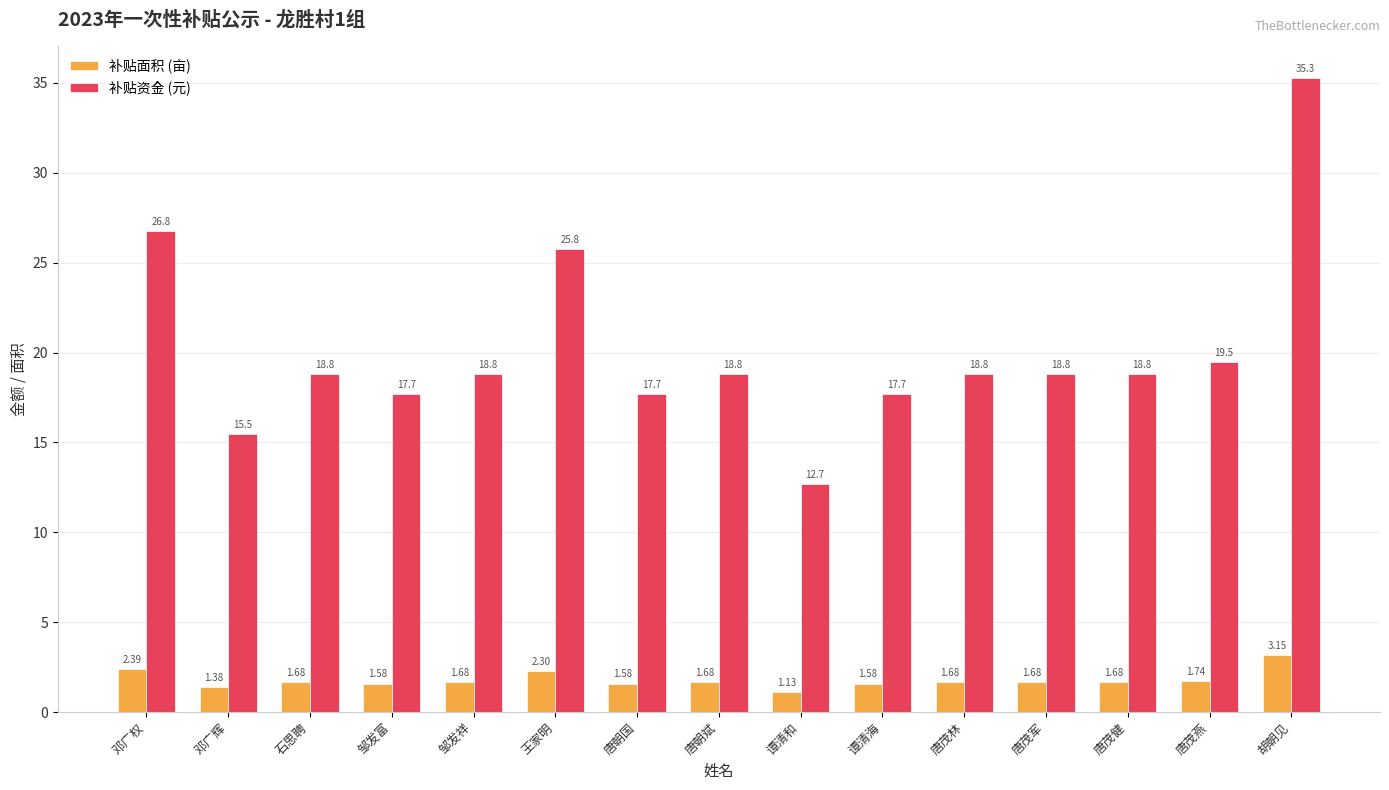

What is the difference between the maximum and minimum values in the 补贴面积 (亩) series?

2.0